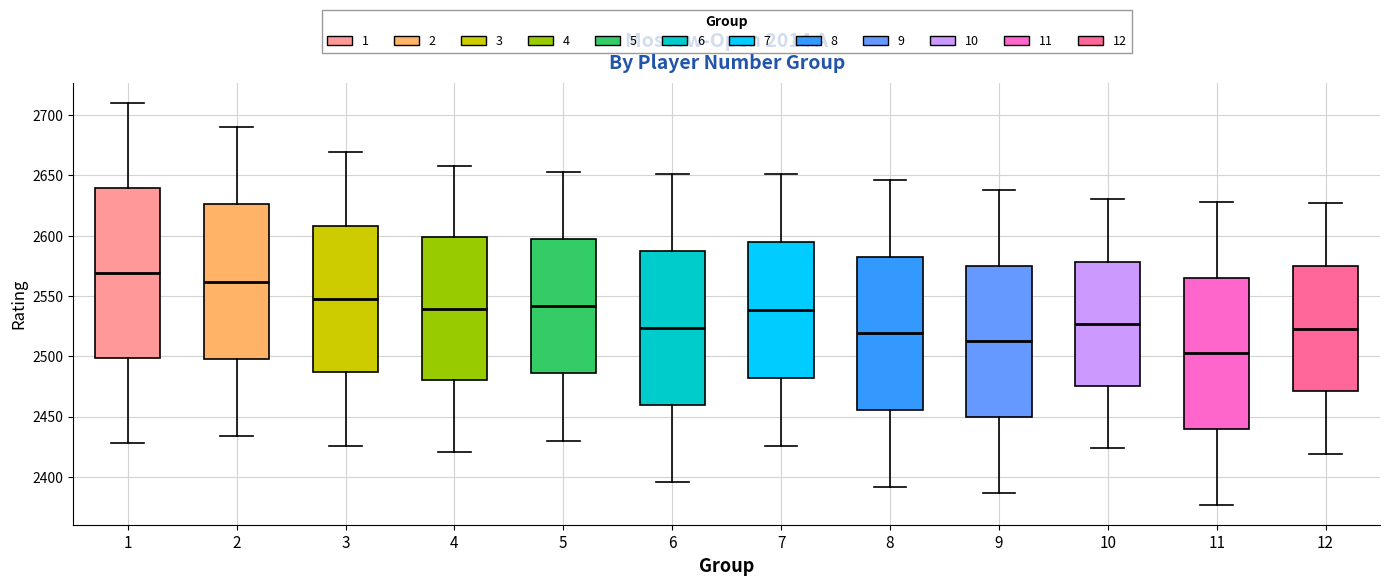

Reading left to right, read every box against the y-axis: the position of its median line, the range the box covers, and the ends of its whiskers. The values are not printed on the chart, so give them approximately, as read against the axis.

1: median 2570, box 2500 to 2640, whiskers 2430 to 2710
2: median 2560, box 2500 to 2625, whiskers 2435 to 2690
3: median 2550, box 2485 to 2610, whiskers 2425 to 2670
4: median 2540, box 2480 to 2600, whiskers 2420 to 2660
5: median 2540, box 2485 to 2595, whiskers 2430 to 2655
6: median 2525, box 2460 to 2585, whiskers 2395 to 2650
7: median 2540, box 2480 to 2595, whiskers 2425 to 2650
8: median 2520, box 2455 to 2585, whiskers 2390 to 2645
9: median 2515, box 2450 to 2575, whiskers 2385 to 2640
10: median 2525, box 2475 to 2580, whiskers 2425 to 2630
11: median 2505, box 2440 to 2565, whiskers 2375 to 2630
12: median 2525, box 2470 to 2575, whiskers 2420 to 2625